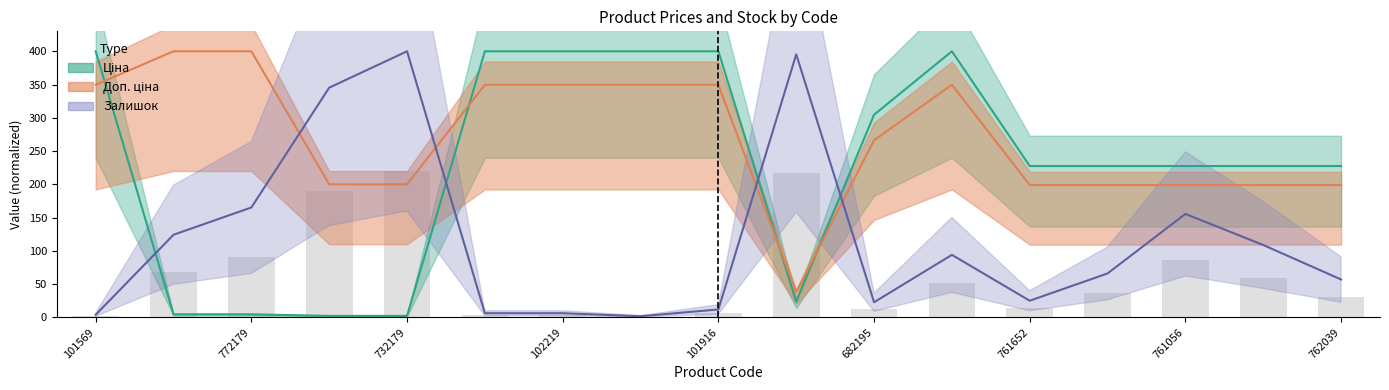

Reading right to left, extract all data points from this chart.

Ціна: 227.5	227.5	227.5	227.5	227.5	400.0	304.6	23.7	400.0	400.0	400.0	400.0	2.3	2.3	4.6	4.6	400.0
Доп. ціна: 198.9	198.9	198.9	198.9	198.9	349.7	266.3	37.9	349.7	349.7	349.7	349.7	200.0	200.0	400.0	400.0	349.7
Залишок: 57.0	108.8	155.6	66.1	25.1	94.0	22.8	395.4	12.0	1.7	6.3	6.3	400.0	345.3	165.2	124.2	4.0